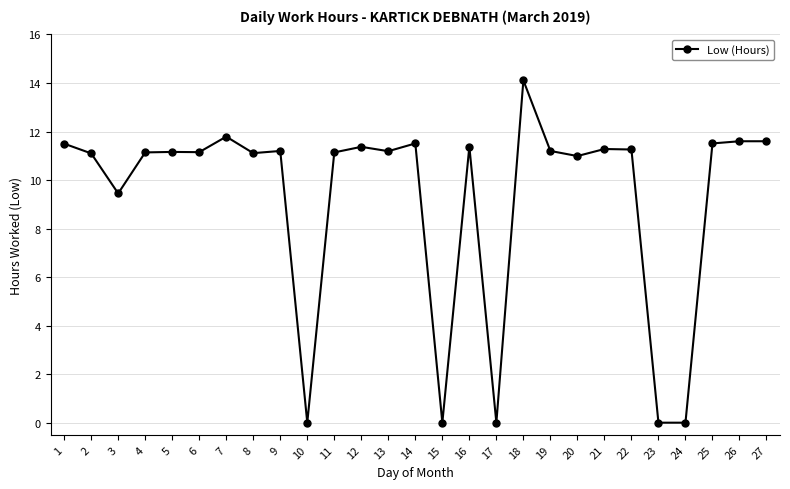

Where is the first local minimum?

3